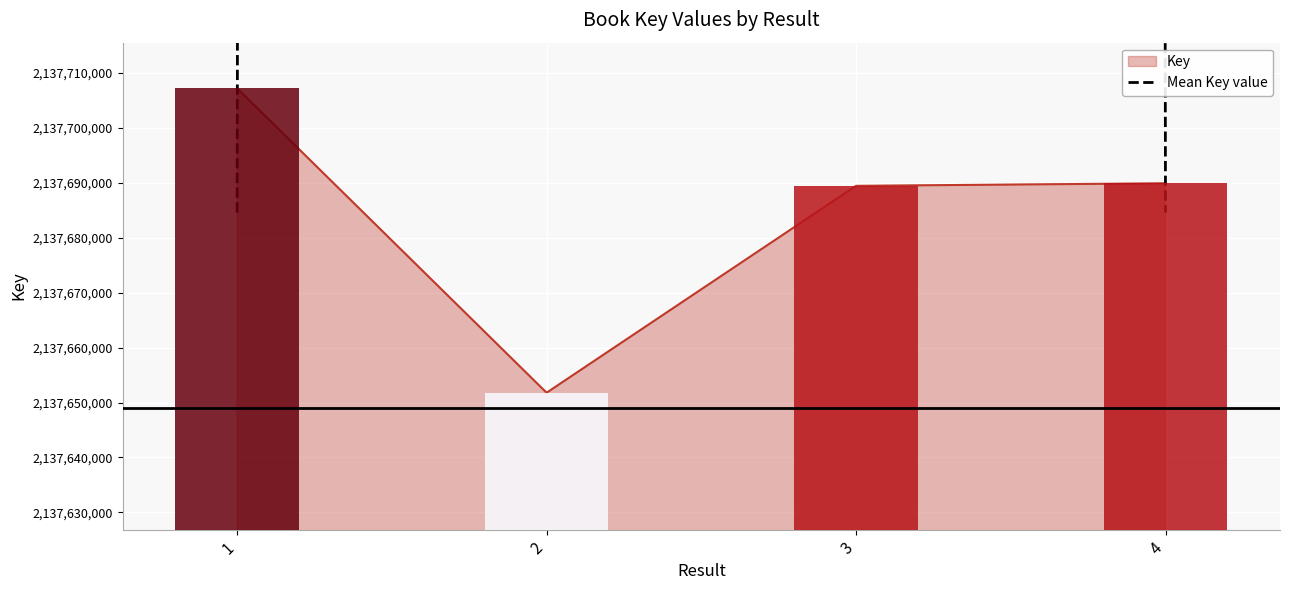

What is the value of the 1st bar from the left?

2137707161